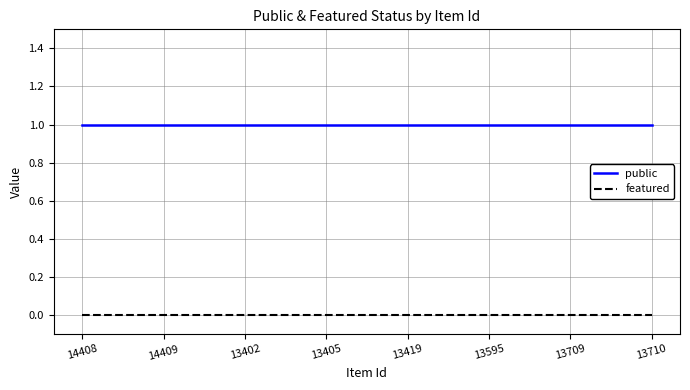

Read the public value at 13419.

1